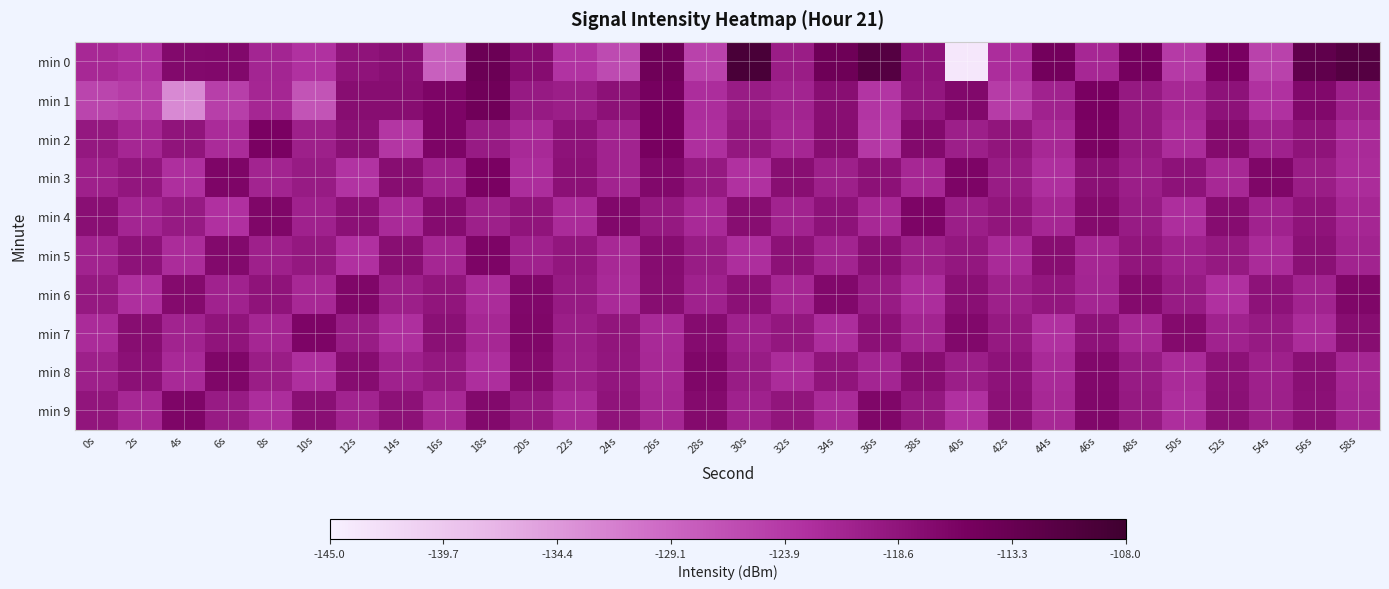

List the series in order of their peak value, highest first.

min 0, min 1, min 2, min 3, min 5, min 4, min 7, min 9, min 6, min 8